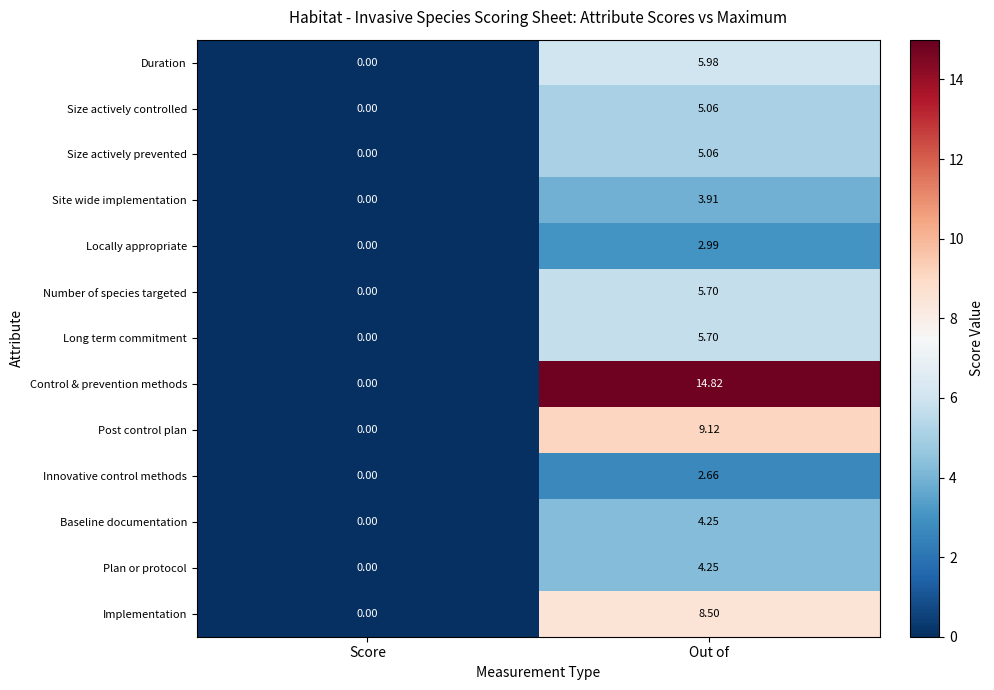

At how many categories does at least one series exceed 6?

1